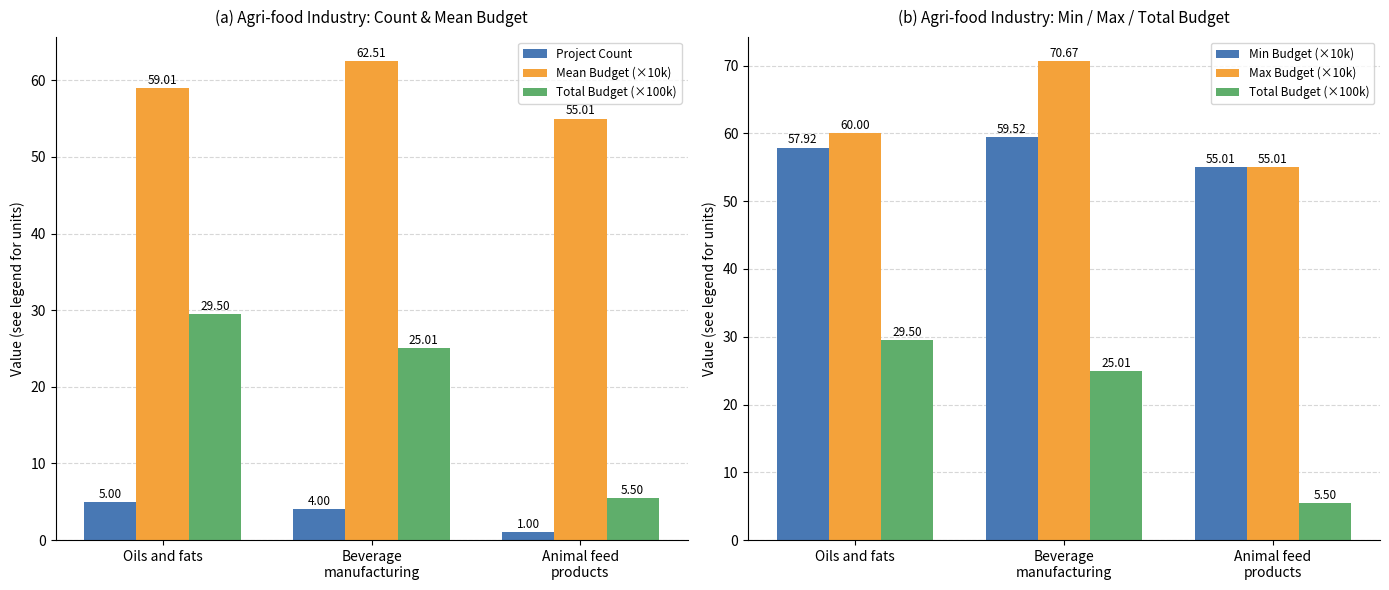

Where does the Max Budget (×10k) series first go above 59?

Oils and fats